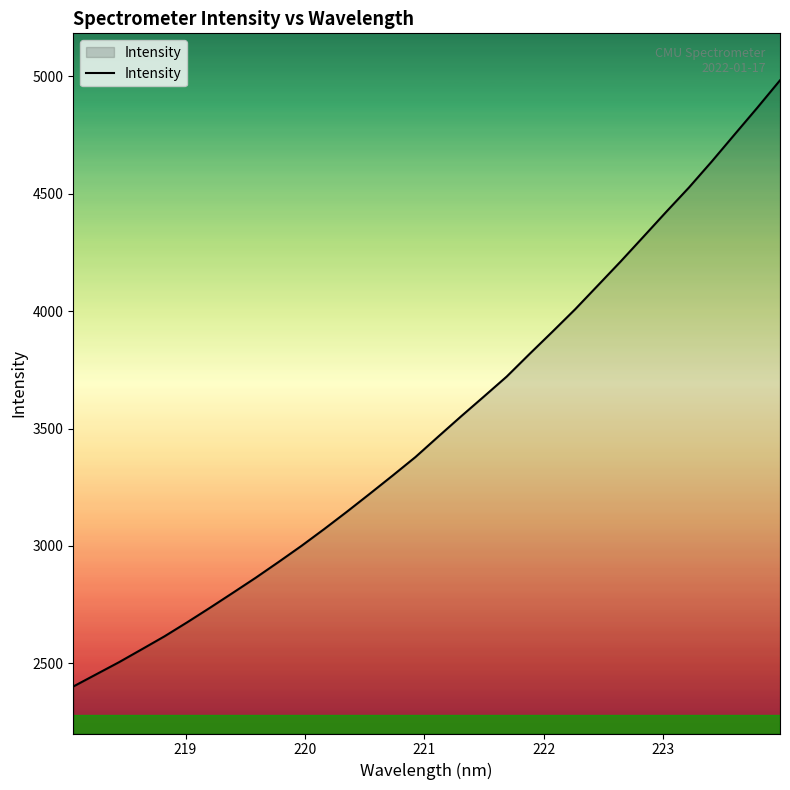

What is the maximum value shown in the chart?

4982.4